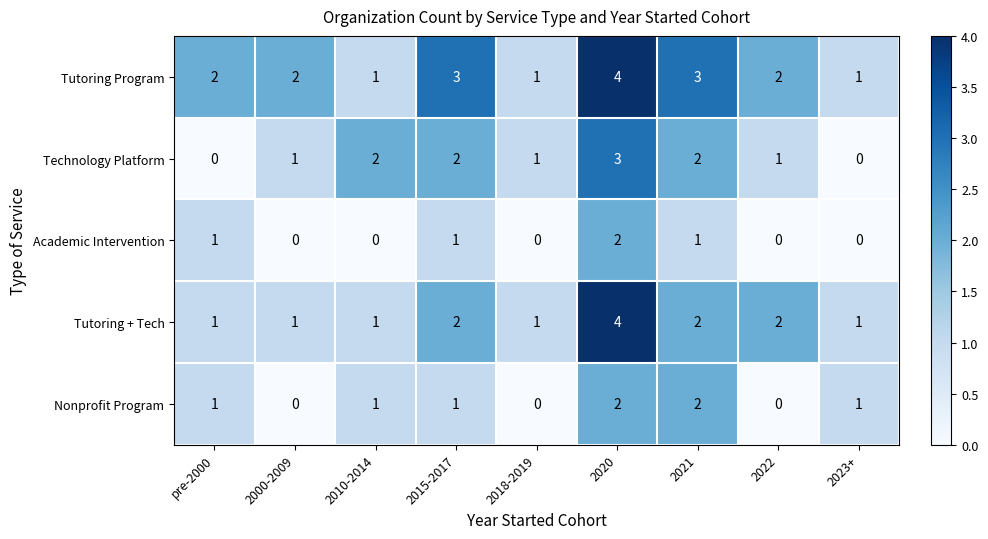

At which category is the sum across all series the highest?

2020